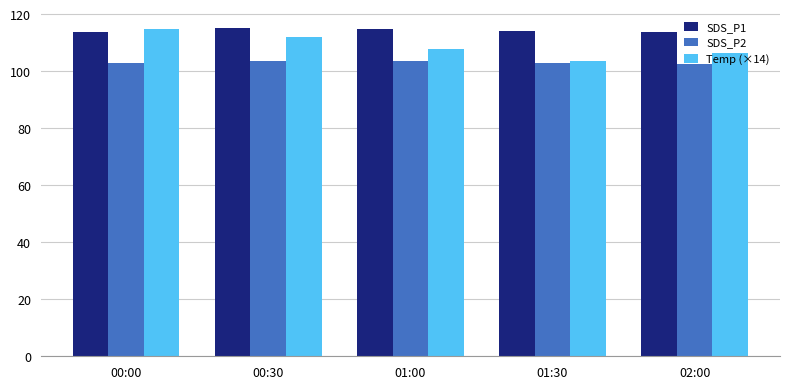

List the series in order of their overall mean, highest first.

SDS_P1, Temp (×14), SDS_P2